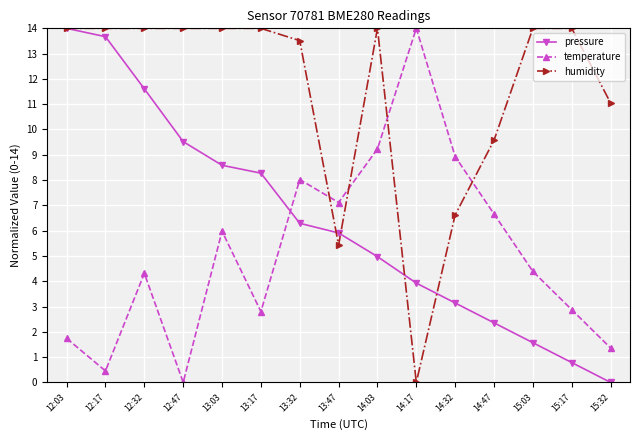

Is the value of humidity at 15:17 greater than the value of temperature at 15:32?

Yes